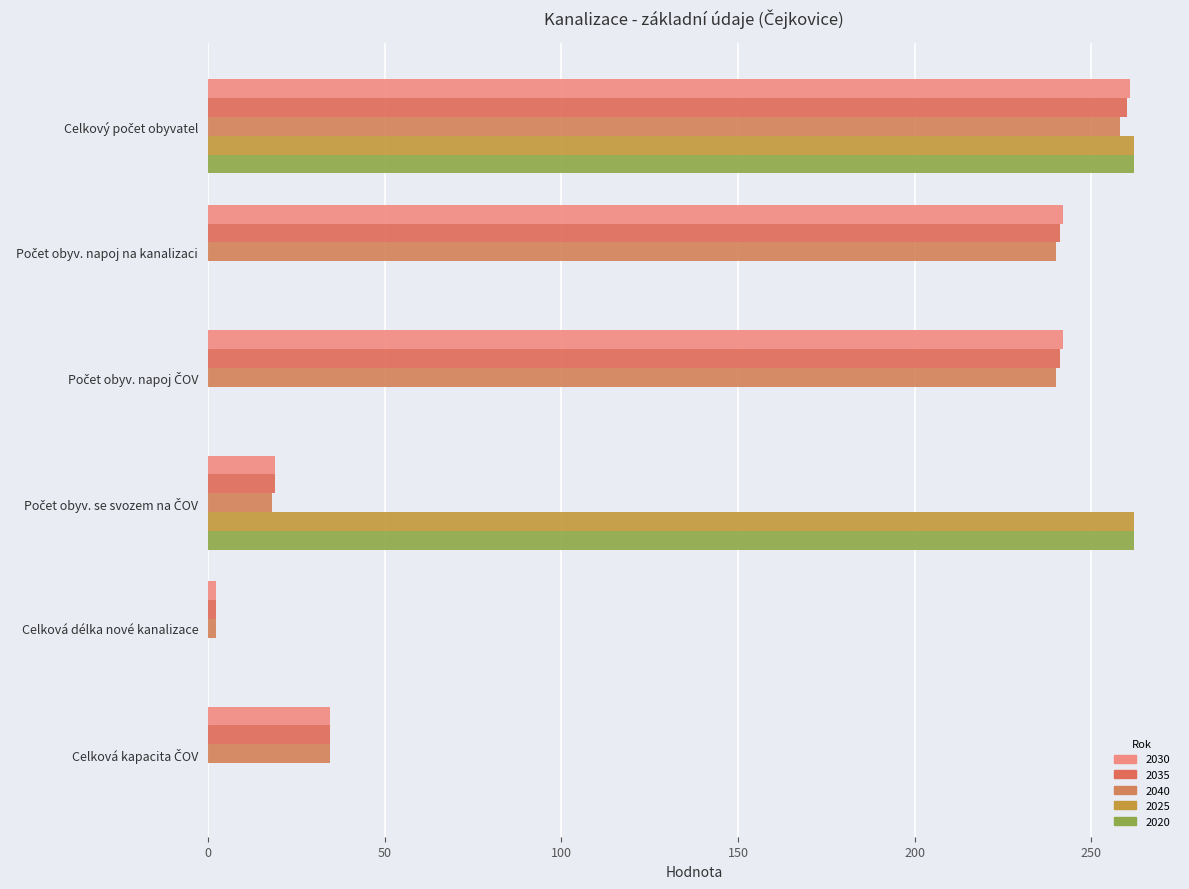

The value of 2040 at Počet obyv. napoj na kanalizaci is 240.0. True or false?

True